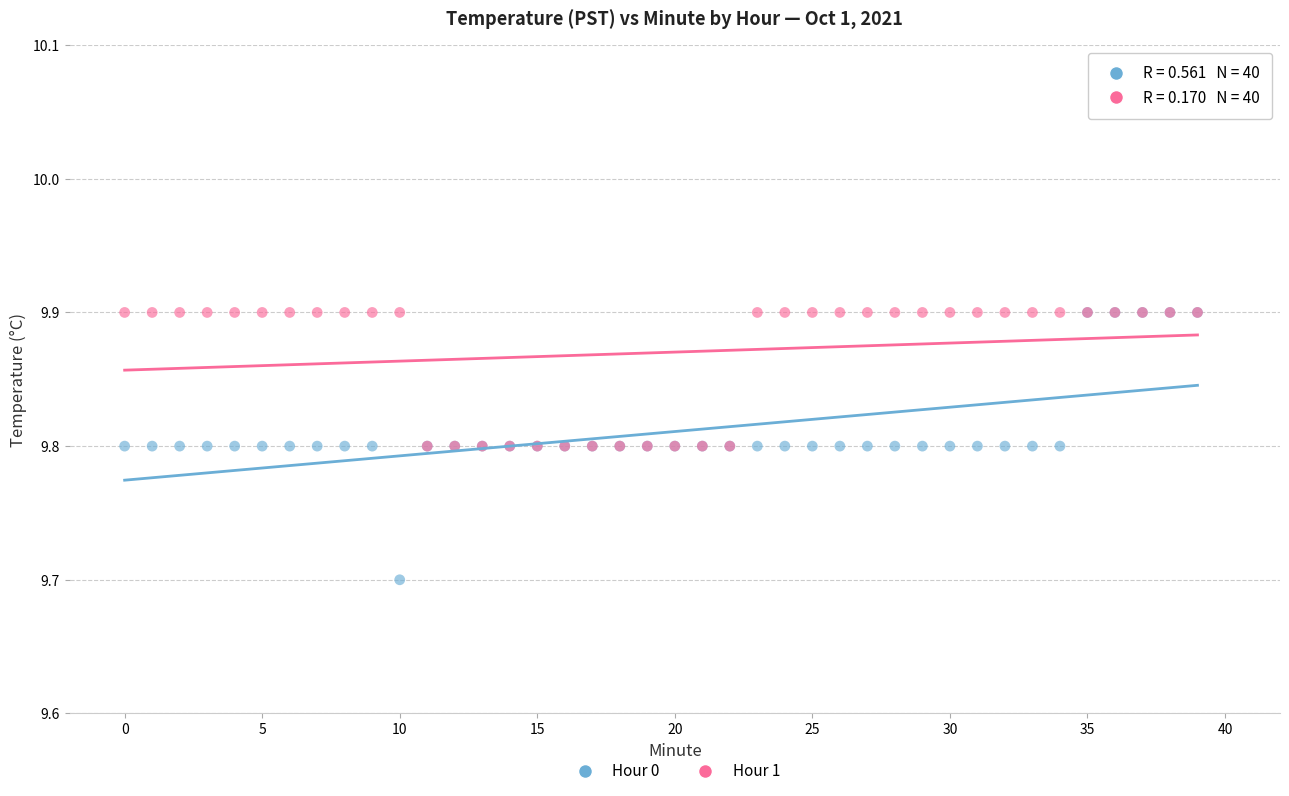

What are all the series names shown in the legend?

Hour 0, Hour 1